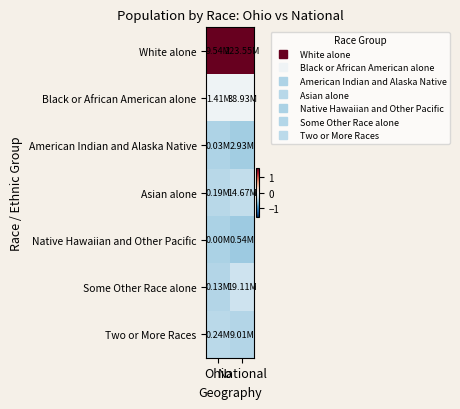

Which has a higher value, Ohio or National?

Ohio